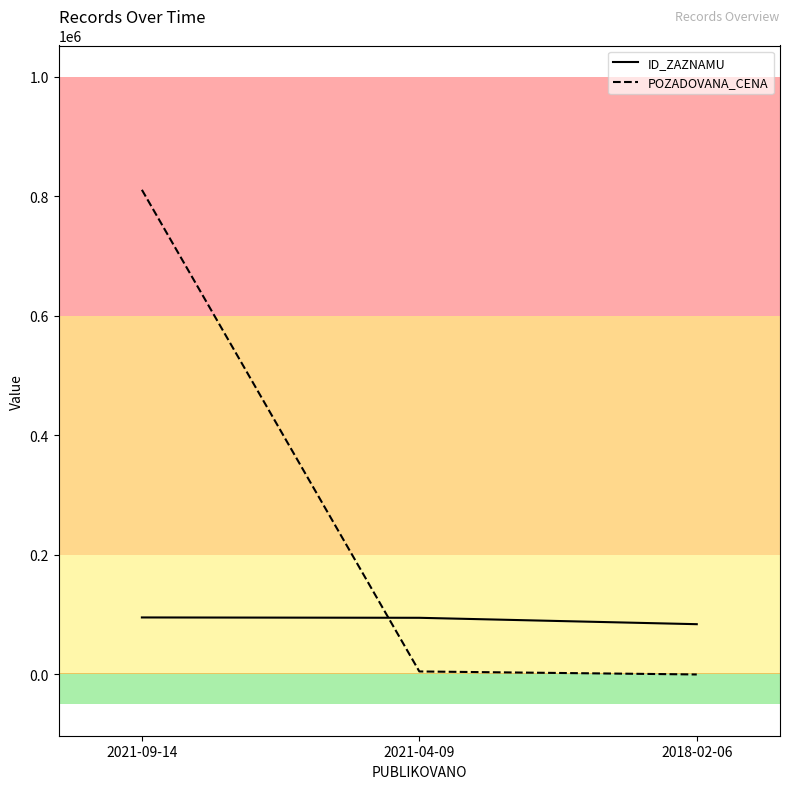

Which series changed the most between 2021-09-14 and 2021-04-09?

POZADOVANA_CENA